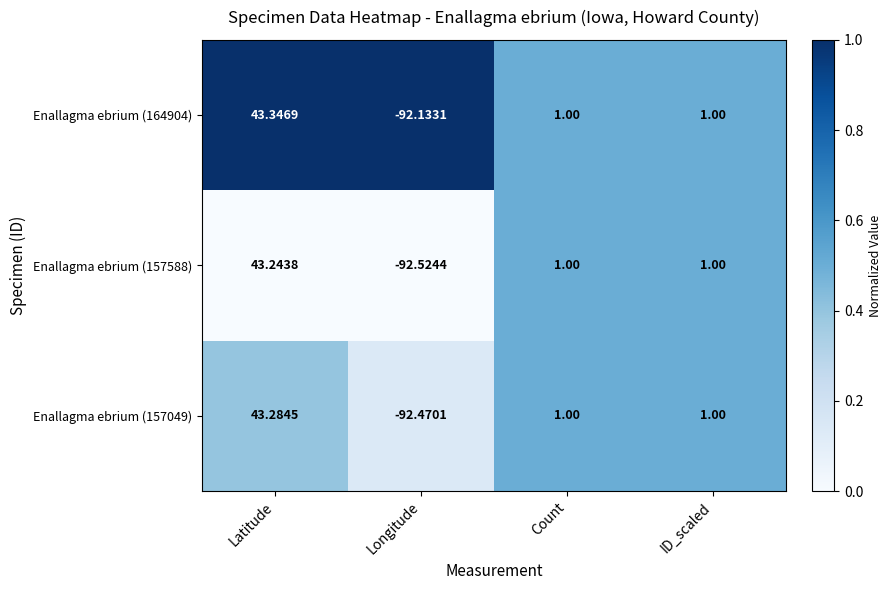

At which category does the chart reach its peak across all series?

Latitude